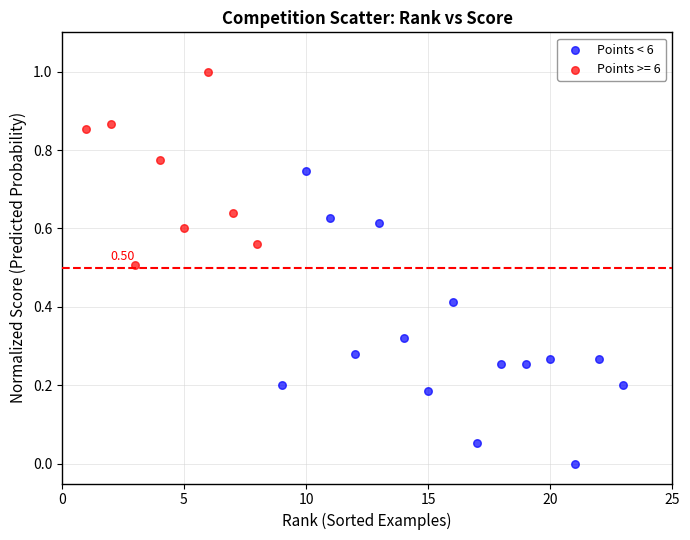

Which series has the largest Y range (max minus min)?

Points < 6